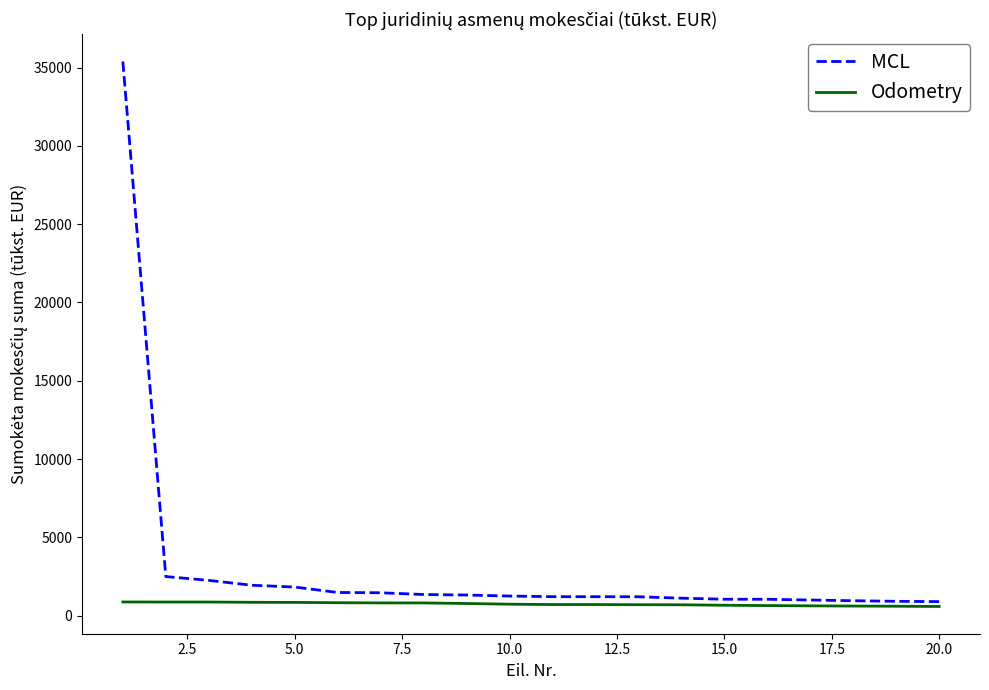

What is the average value of the MCL series?

3064